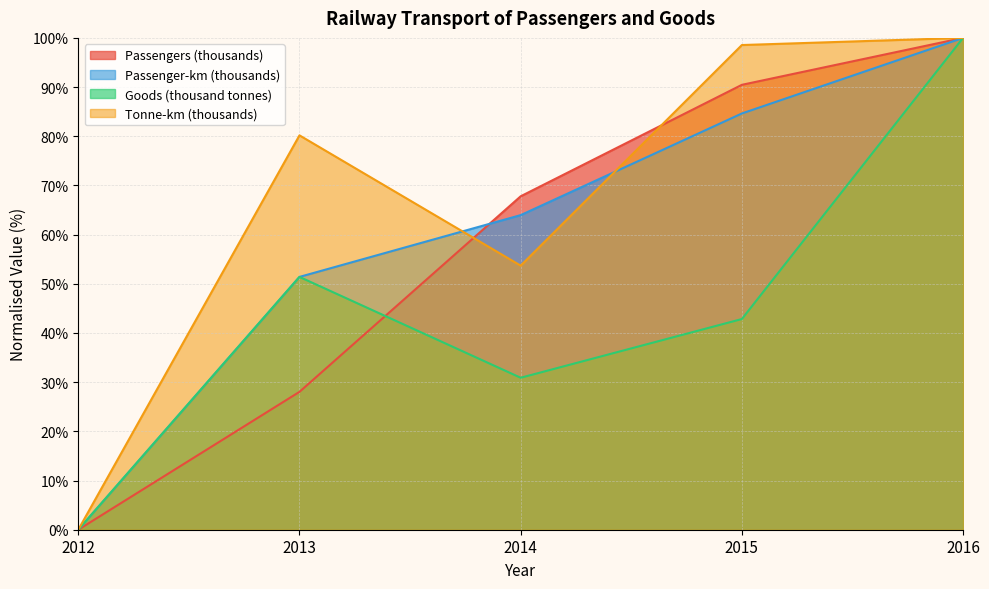

How many intersections are there between Passengers (thousands) and Goods (thousand tonnes)?

1